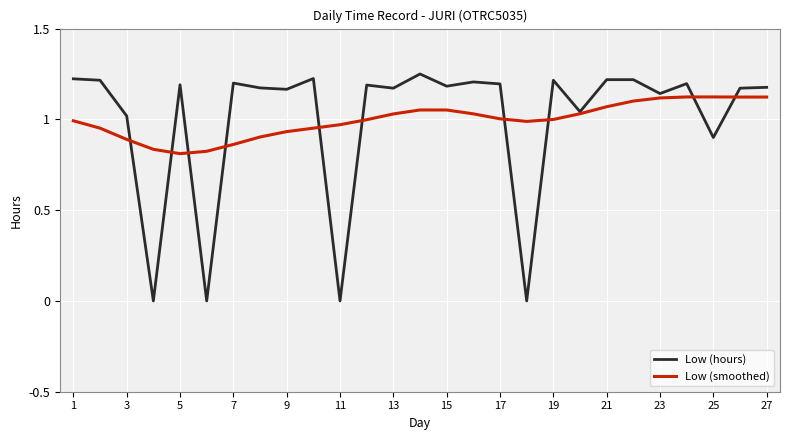

List the series in order of their peak value, lowest first.

Low (smoothed), Low (hours)